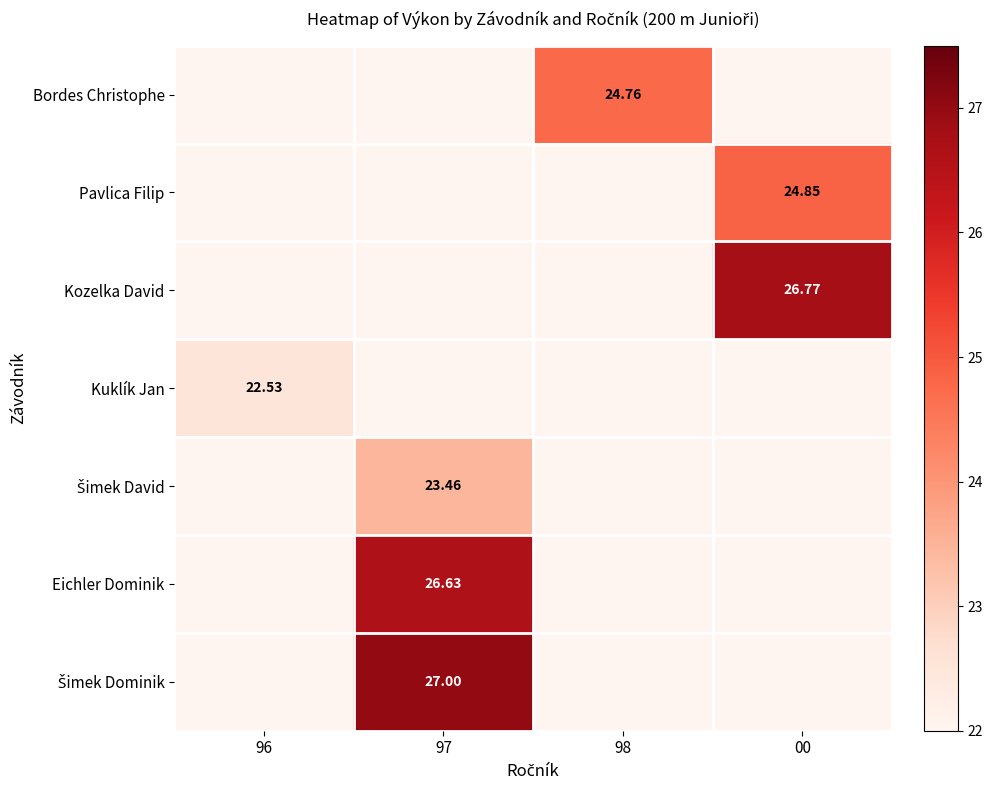

At how many categories does at least one series exceed 0?

4